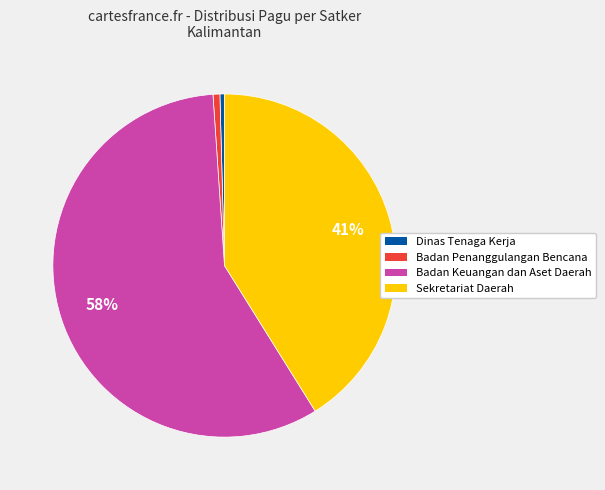

True or false: Badan Penanggulangan Bencana accounts for 1% of the total.

True